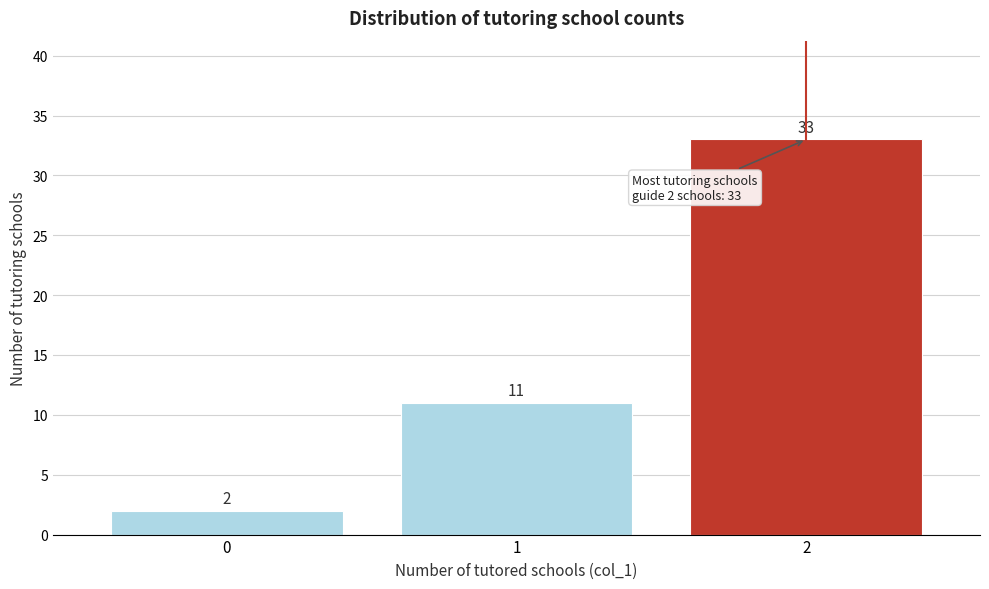

Reading left to right, what are all the values shown in this chart?

0=2	1=11	2=33